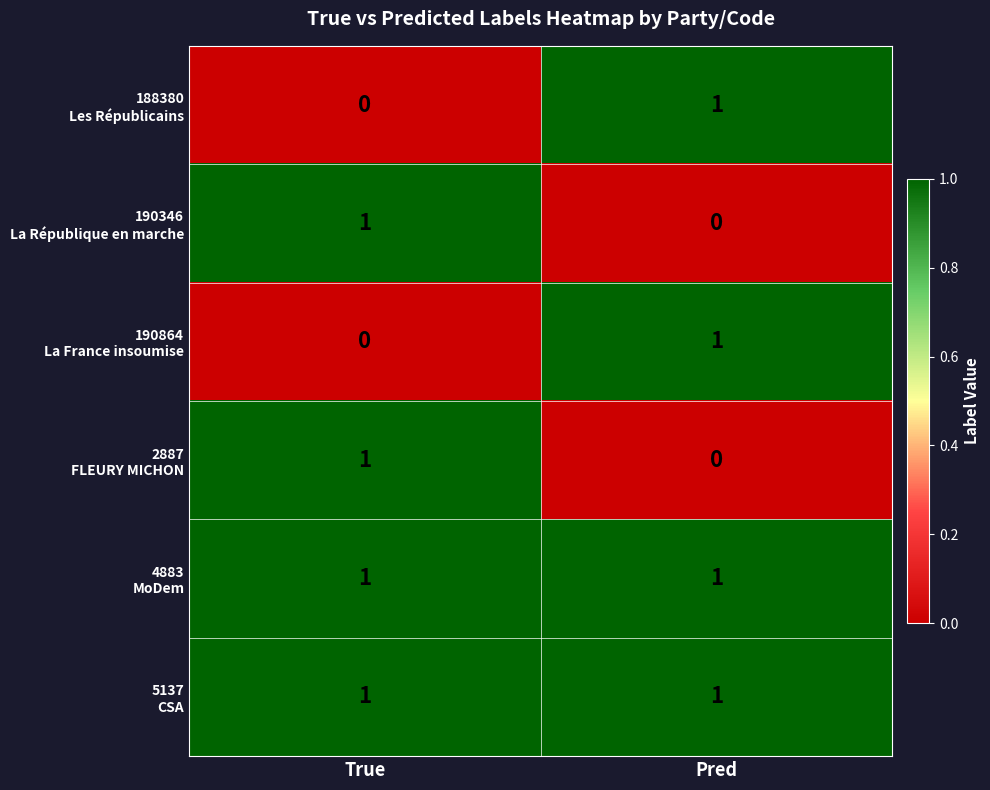

What is the total value across all series at Pred?

4